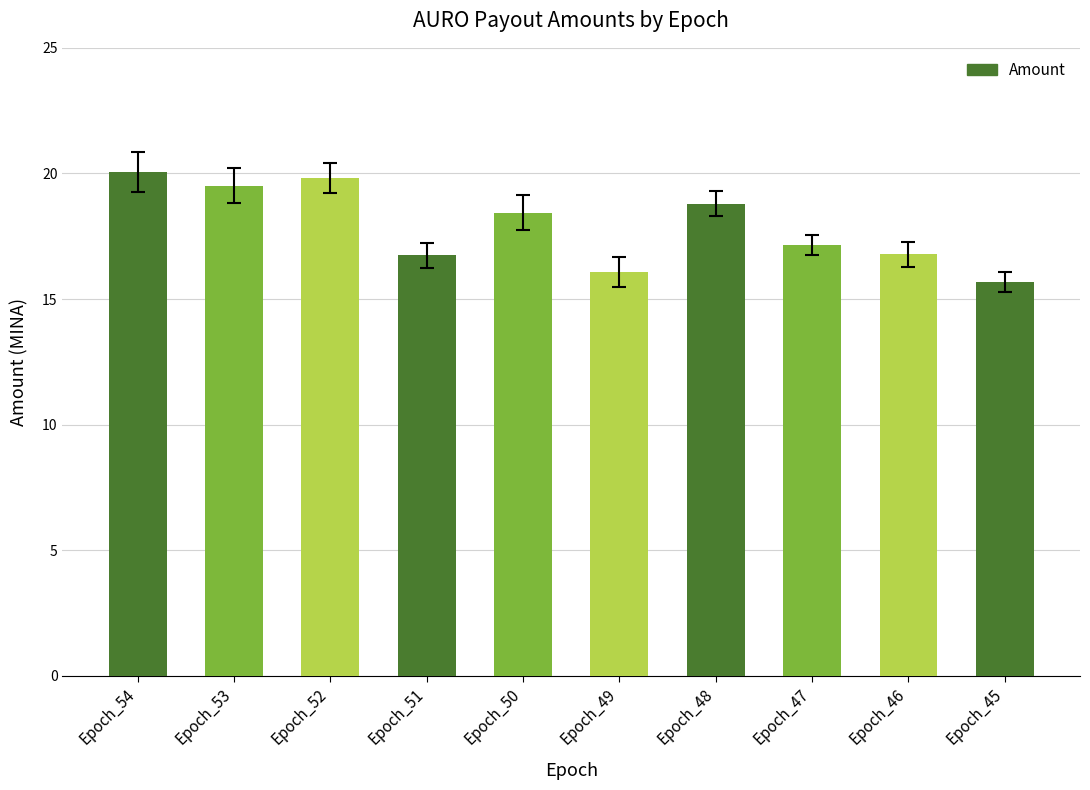

Where does the data first go above 18?

Epoch_54